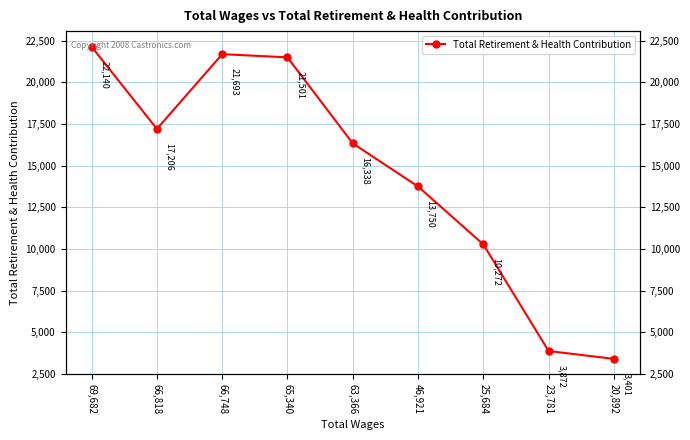

What is the difference between the values at 25,684 and 65,340?

11229